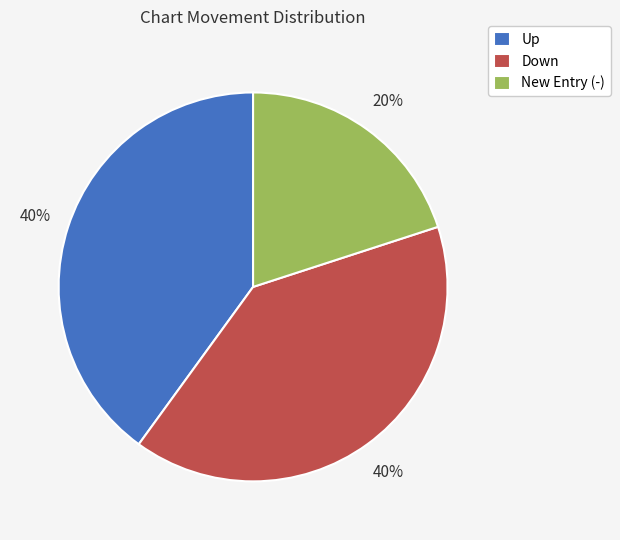

Which category has the smallest portion of the pie?

New Entry (-)